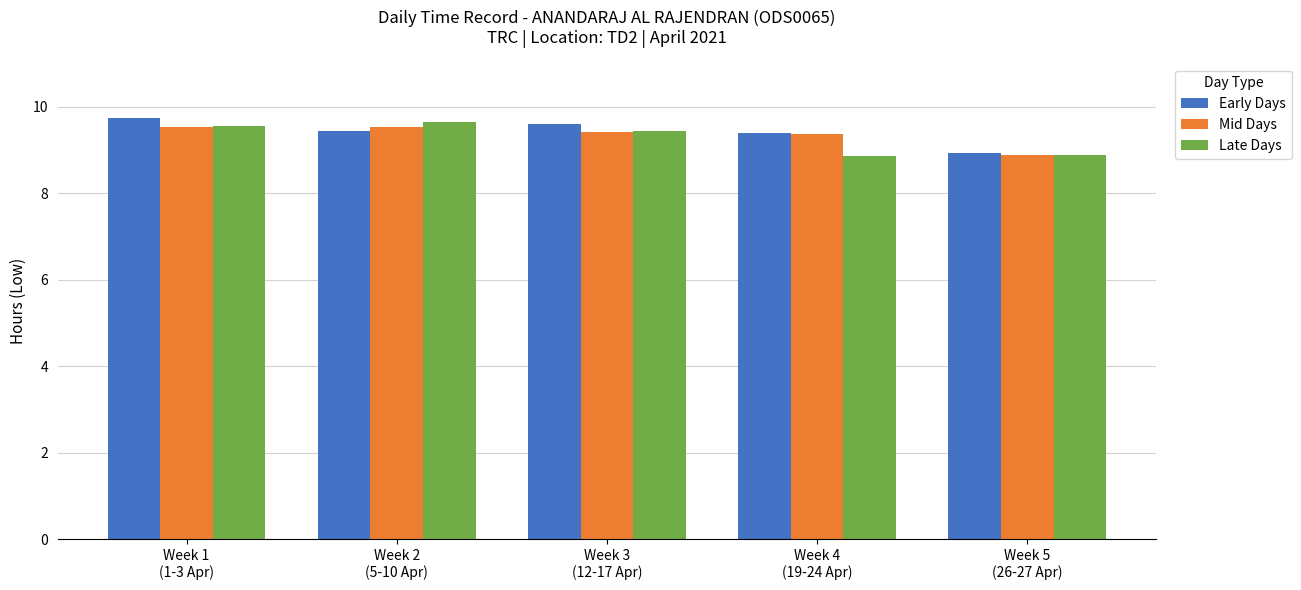

What is the label of the 2nd bar from the left?

Week 2
(5-10 Apr)